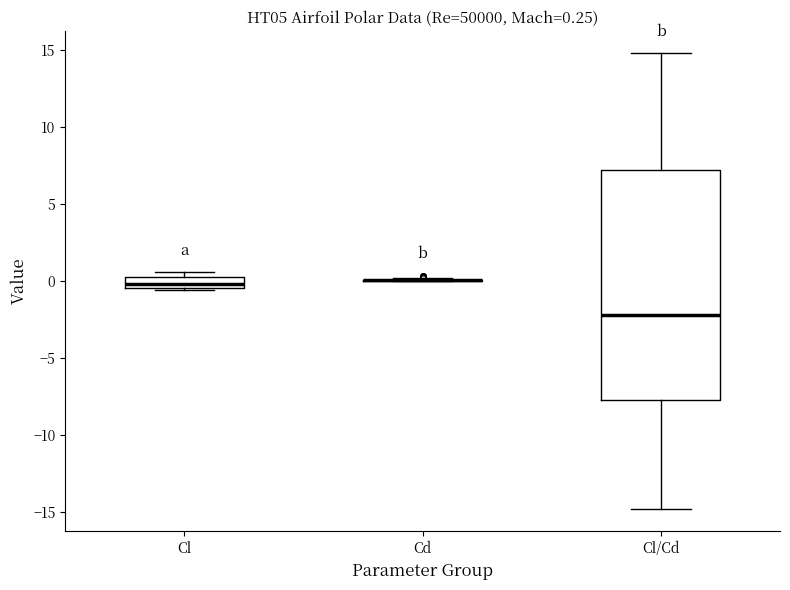

Which box is the tallest, from its lower edge to its upper edge?

Cl/Cd